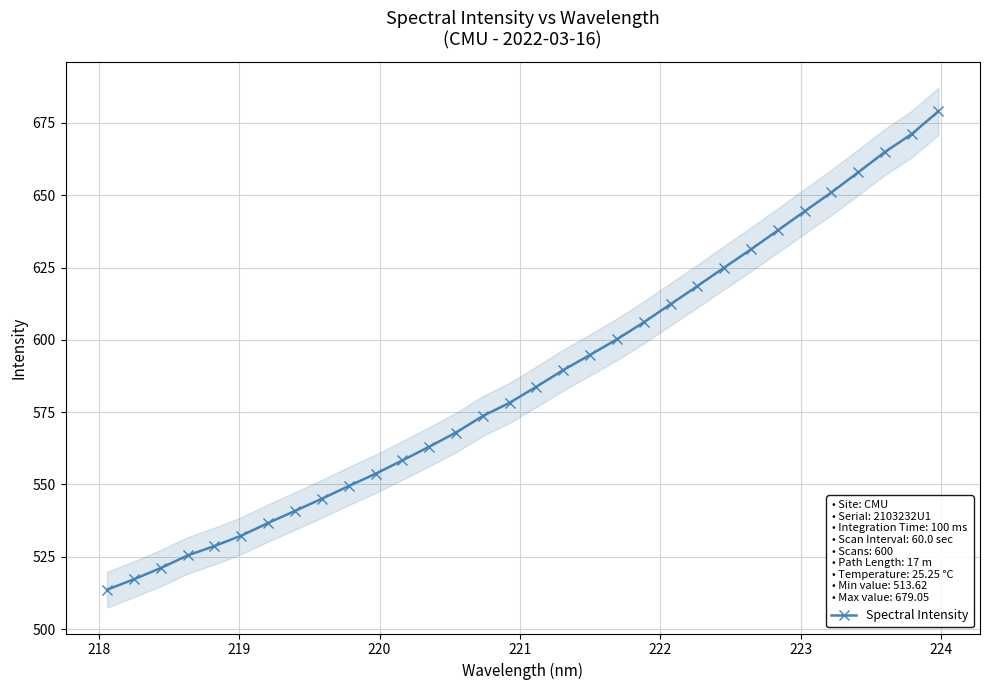

What is the value of the Spectral Intensity point at the 28th from the left?

651.0